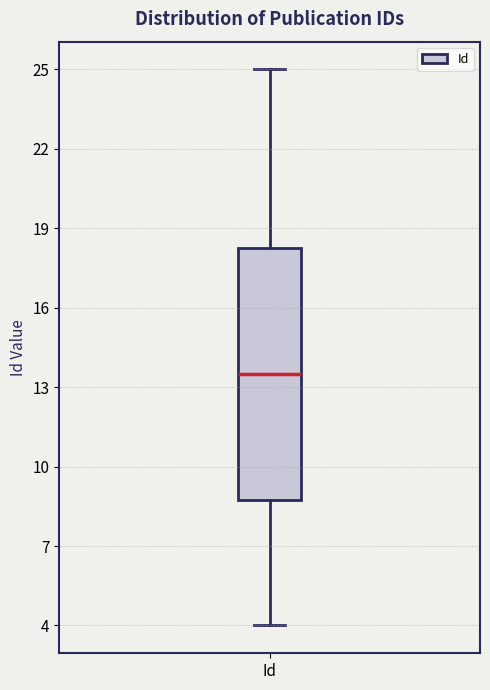

Where does the median line of the box for Id sit on the y-axis? The values are not printed on the chart, so give them approximately, as read against the axis.

13.5